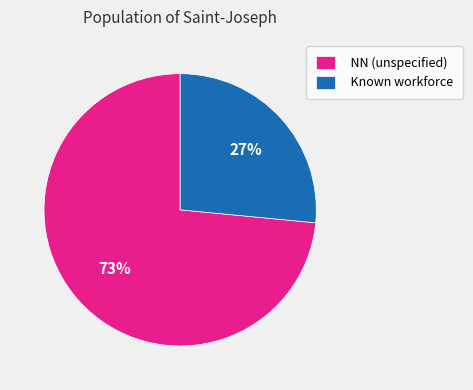

Do NN (unspecified) and Known workforce together represent more than half of the pie?

Yes